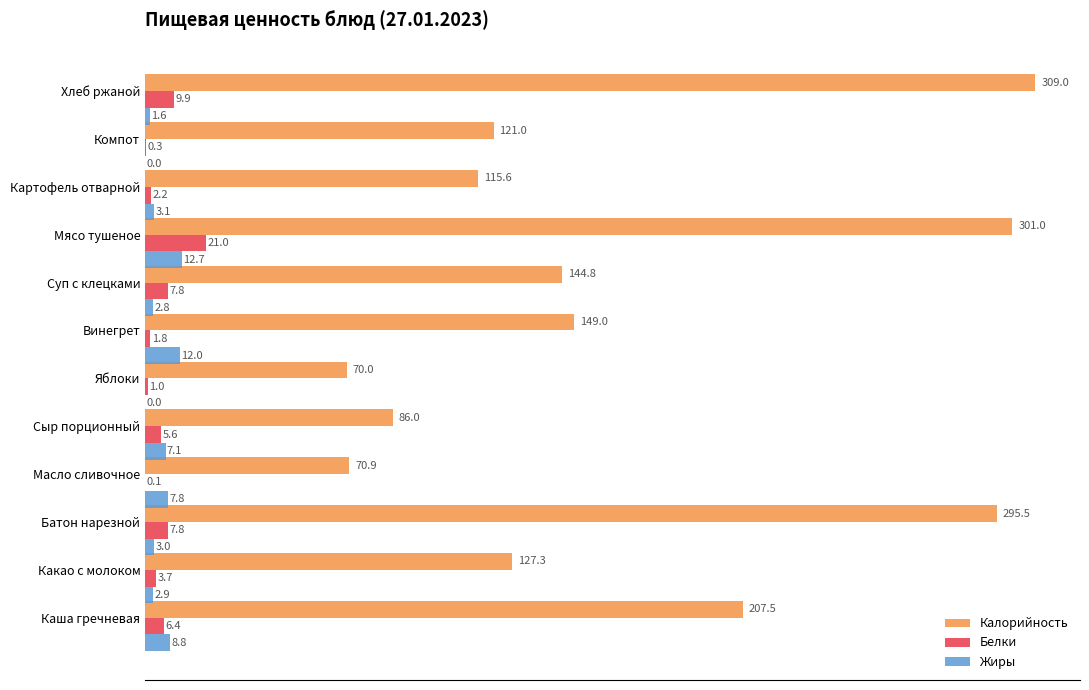

Between Какао с молоком and Мясо тушеное, which series saw the biggest shift?

Калорийность